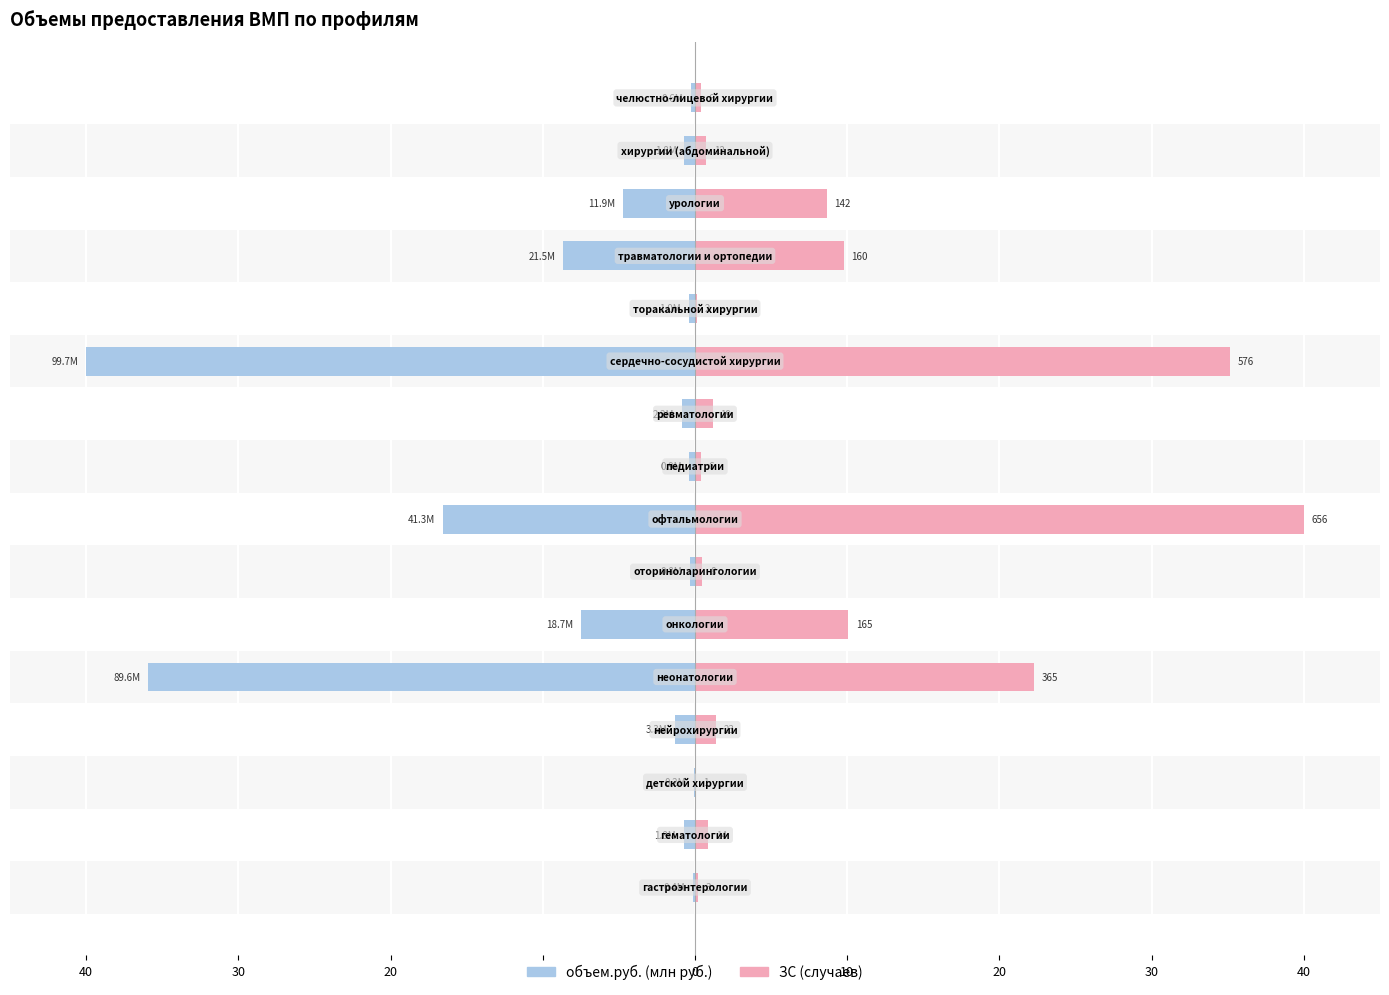

What is the average value of the ЗС series?

8.2